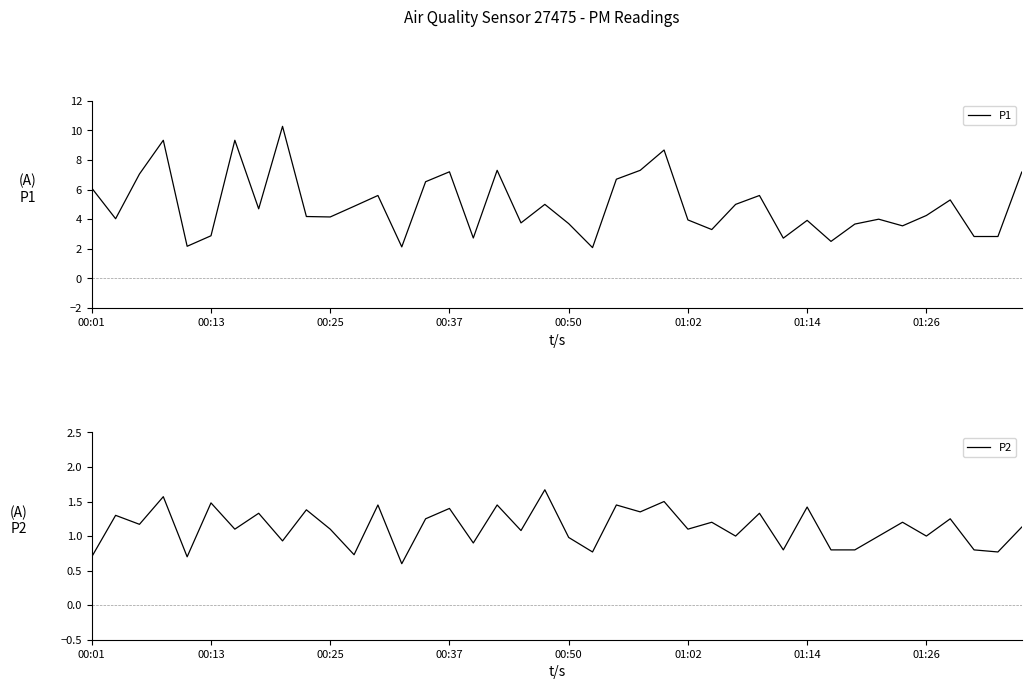

True or false: P2 has a value of 1.0 at 00:50.

True